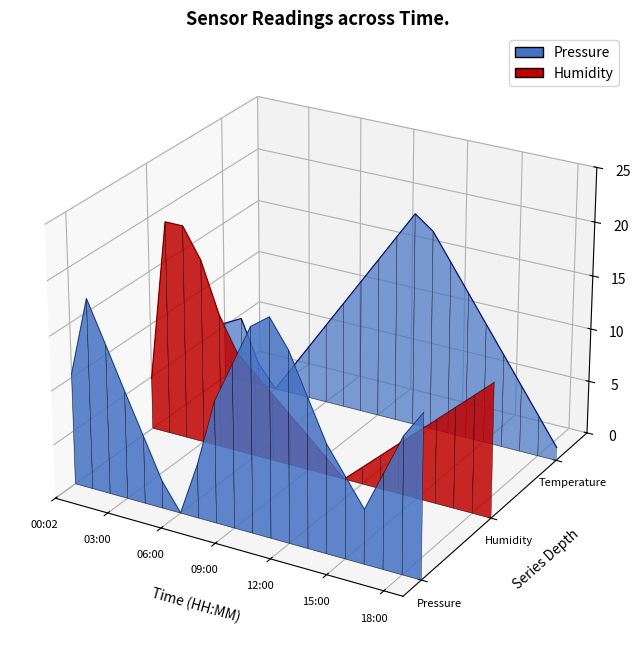

At how many categories does at least one series exceed 0?

15